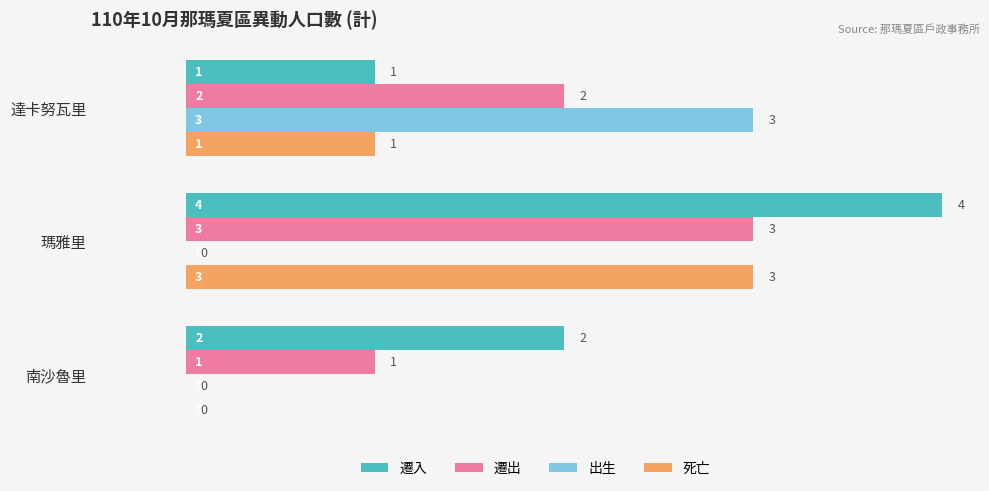

Is it true that 出生 equals 1 at 瑪雅里?

False